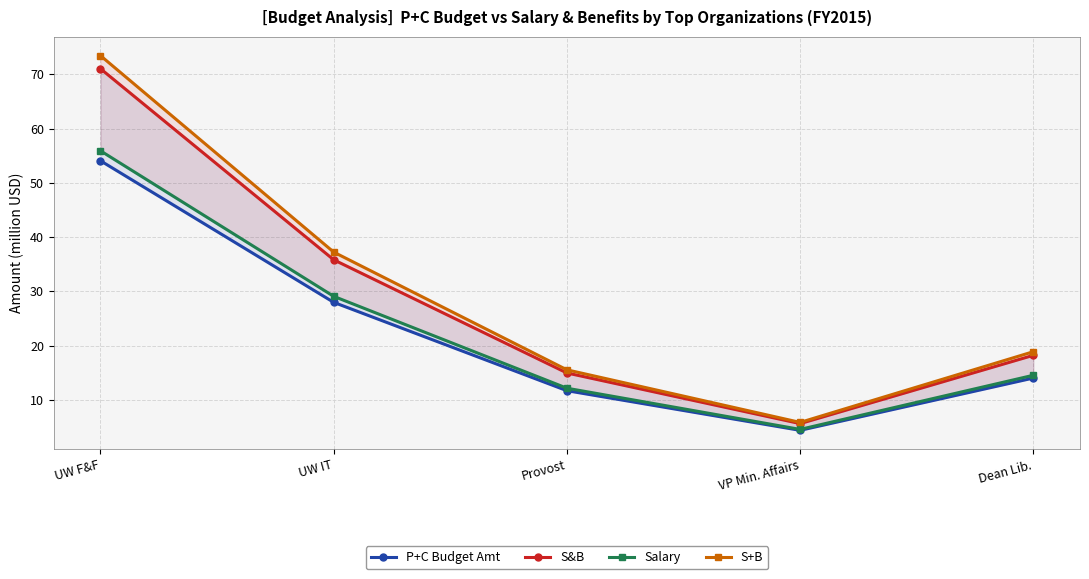

Is the value of Salary at VP Min. Affairs greater than the value of P+C Budget Amt at Provost?

No